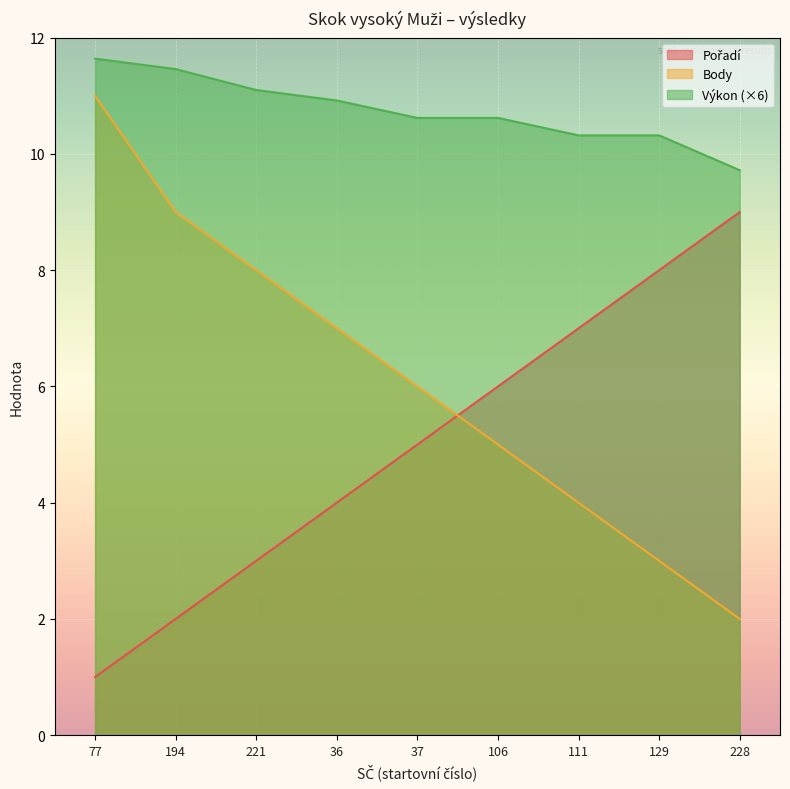

What is the difference between the maximum and second lowest values in the Pořadí series?

7.0